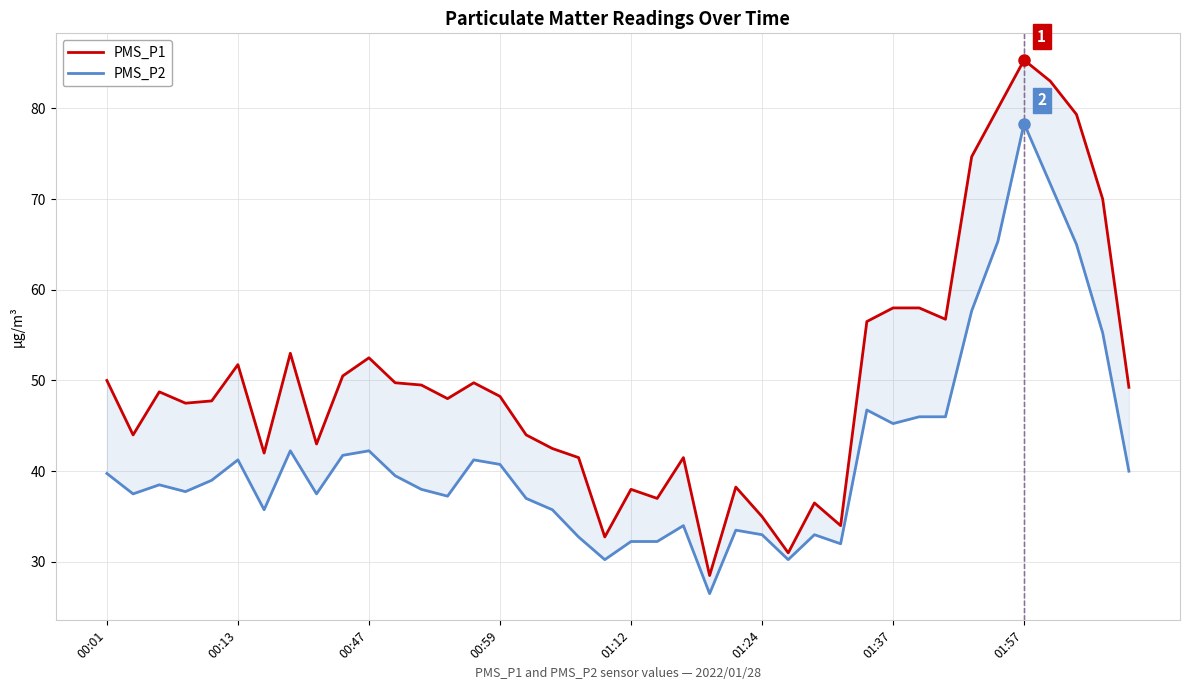

Is it true that PMS_P1 equals 70.0 at 38?

True